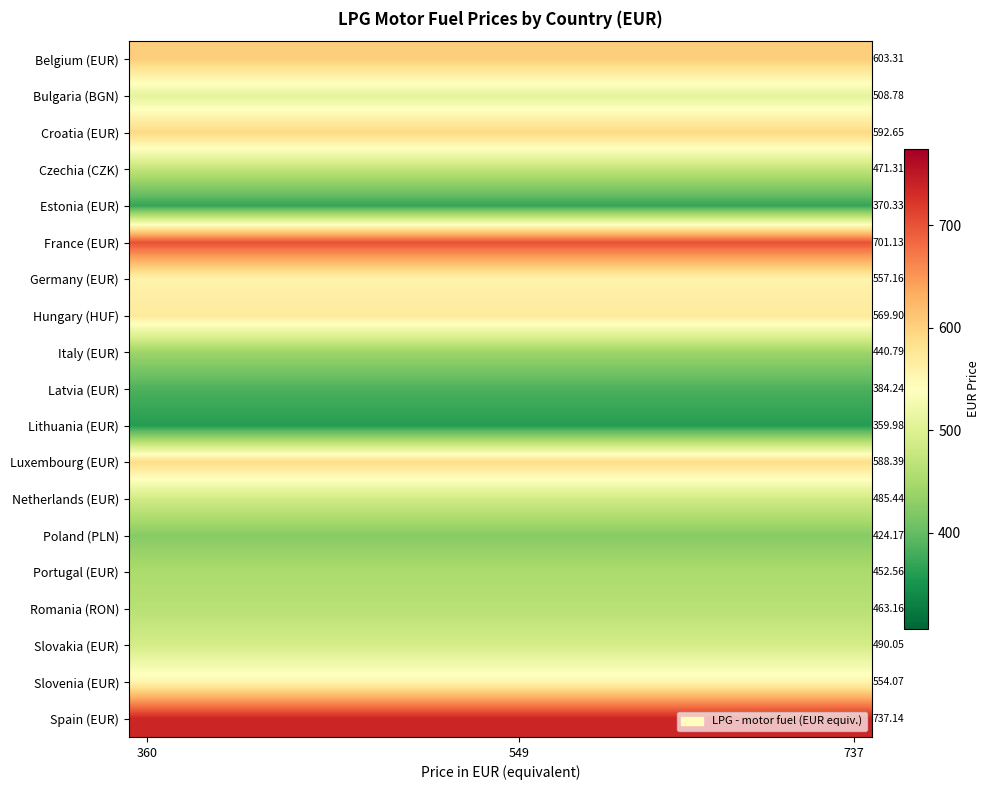

At 737, list the series in order from largest to smallest.

Spain (EUR), France (EUR), Belgium (EUR), Croatia (EUR), Luxembourg (EUR), Hungary (HUF), Germany (EUR), Slovenia (EUR), Bulgaria (BGN), Slovakia (EUR), Netherlands (EUR), Czechia (CZK), Romania (RON), Portugal (EUR), Italy (EUR), Poland (PLN), Latvia (EUR), Estonia (EUR), Lithuania (EUR)